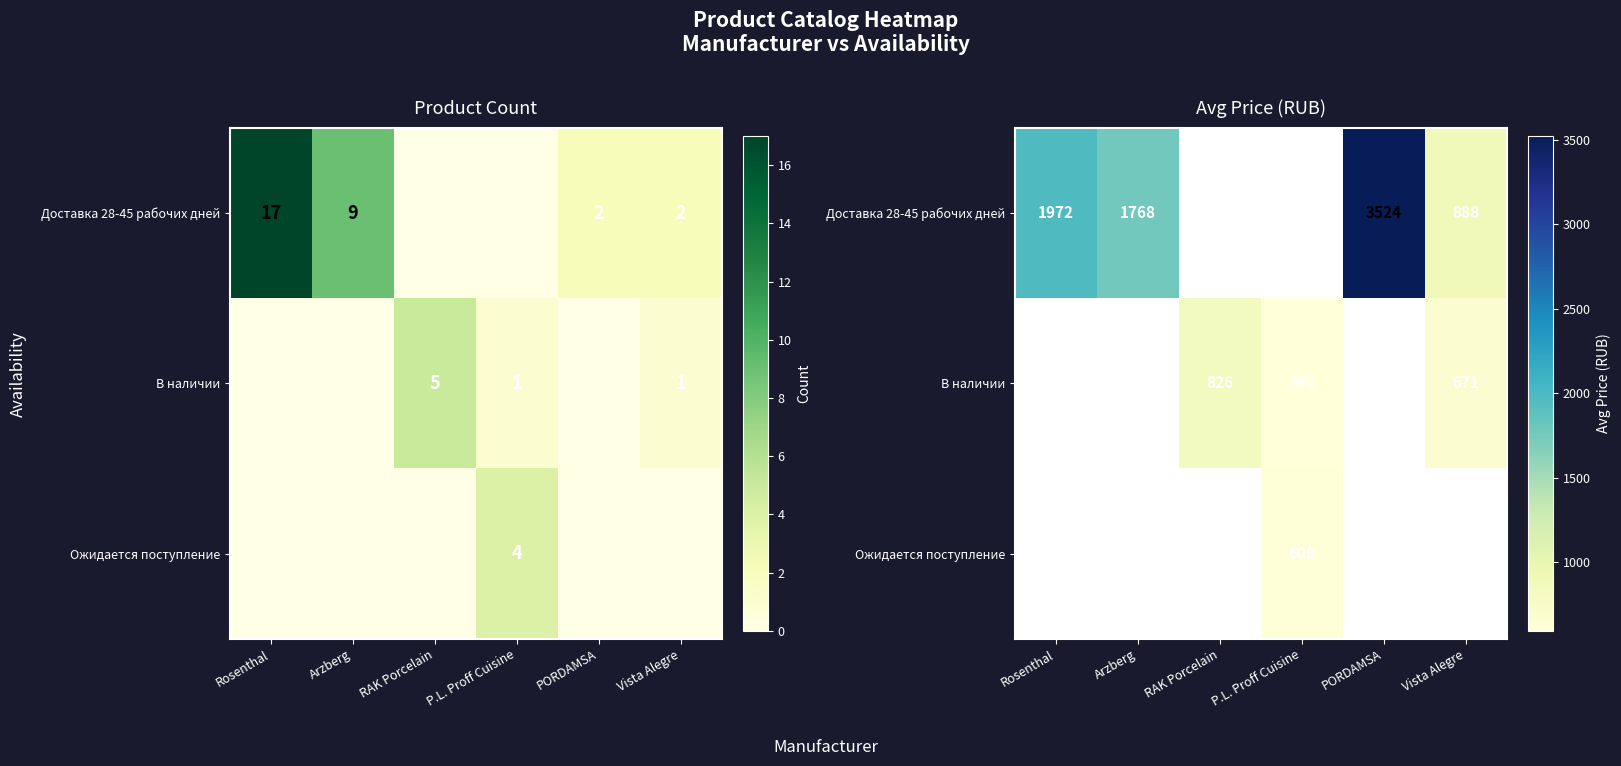

Which has a higher value, Rosenthal or Arzberg?

Rosenthal